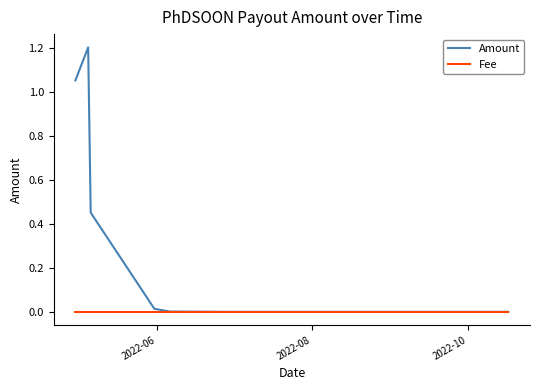

List the series in order of their peak value, highest first.

Amount, Fee